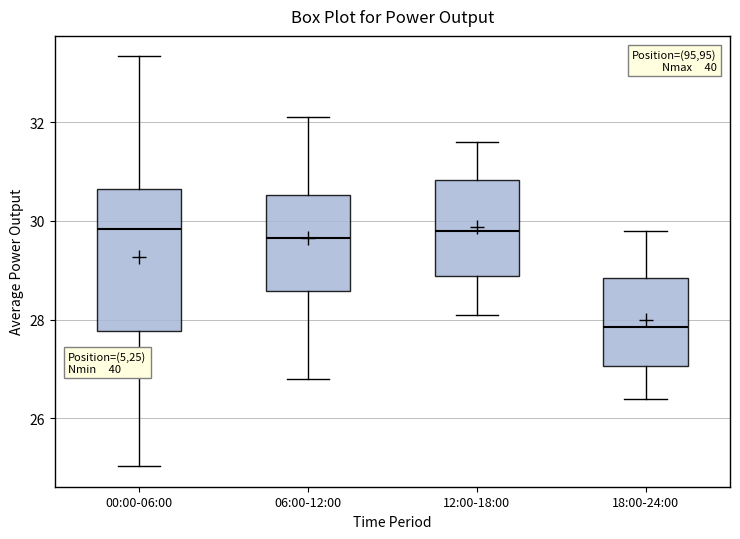

Which box is the tallest, from its lower edge to its upper edge?

00:00-06:00